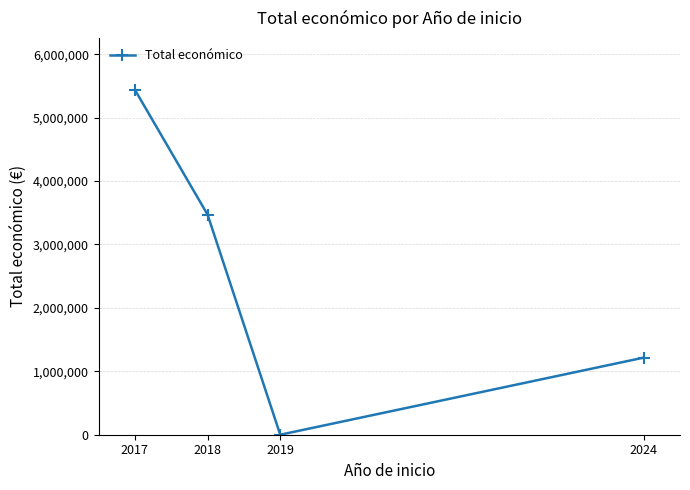

What is the sum of all values?

10125171